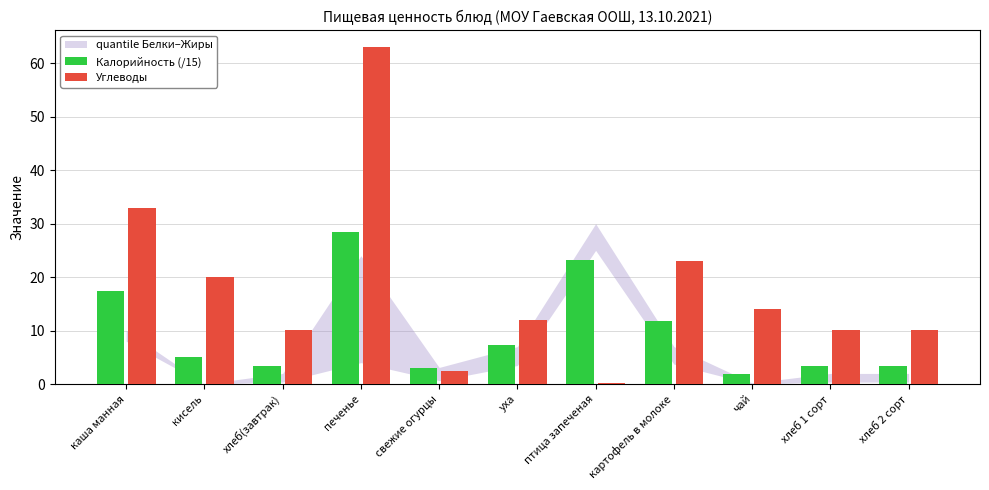

Which series has the largest total across all categories?

Углеводы